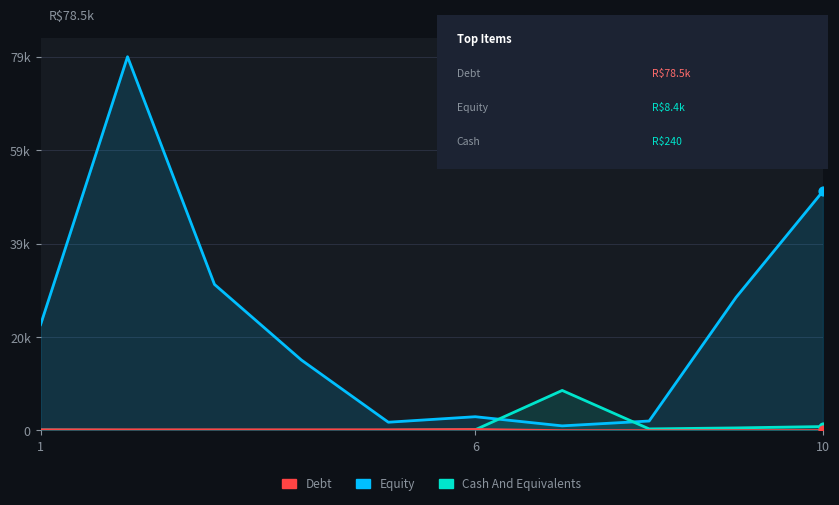

What are all the series names shown in the legend?

Debt, Equity, Cash And Equivalents